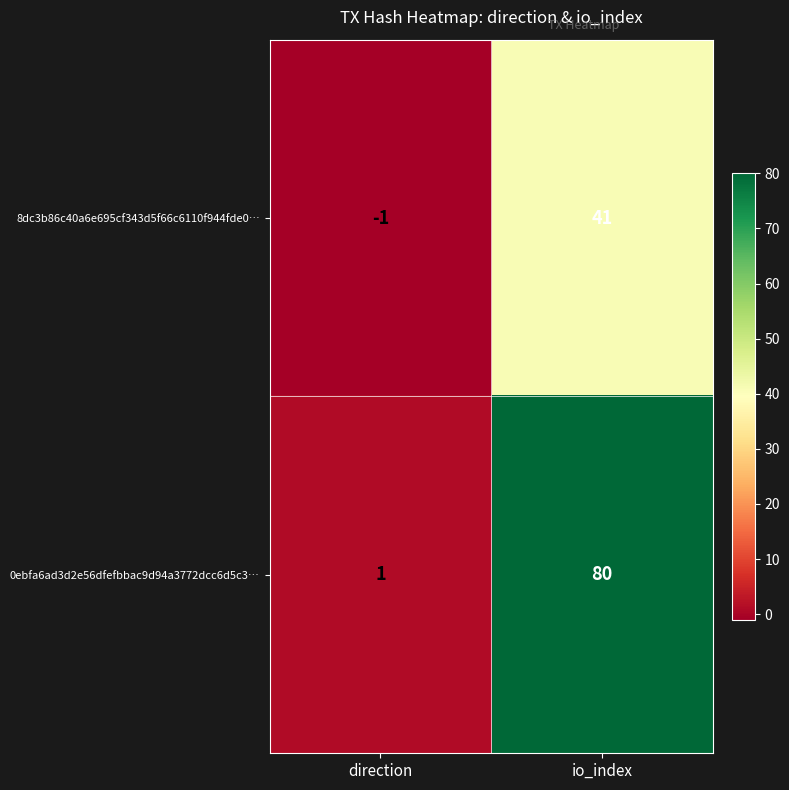

What is the spread (max minus min) of values at io_index?

39